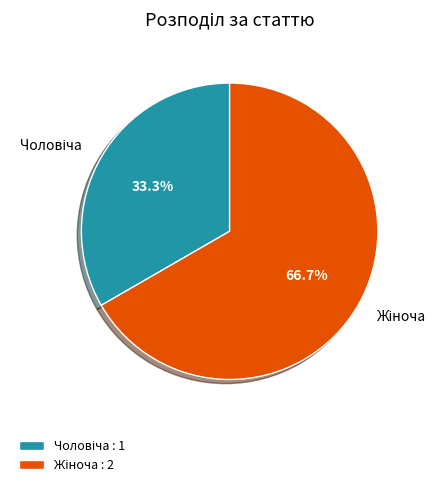

Does any single category account for the majority?

Yes